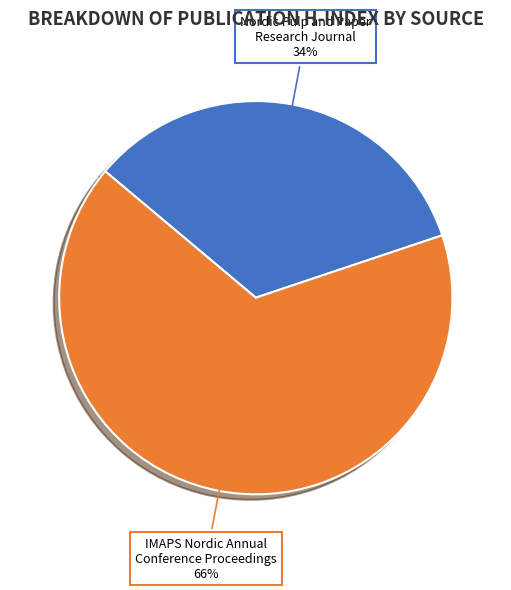

Which category accounts for the majority?

IMAPS Nordic Annual Conference Proceedings